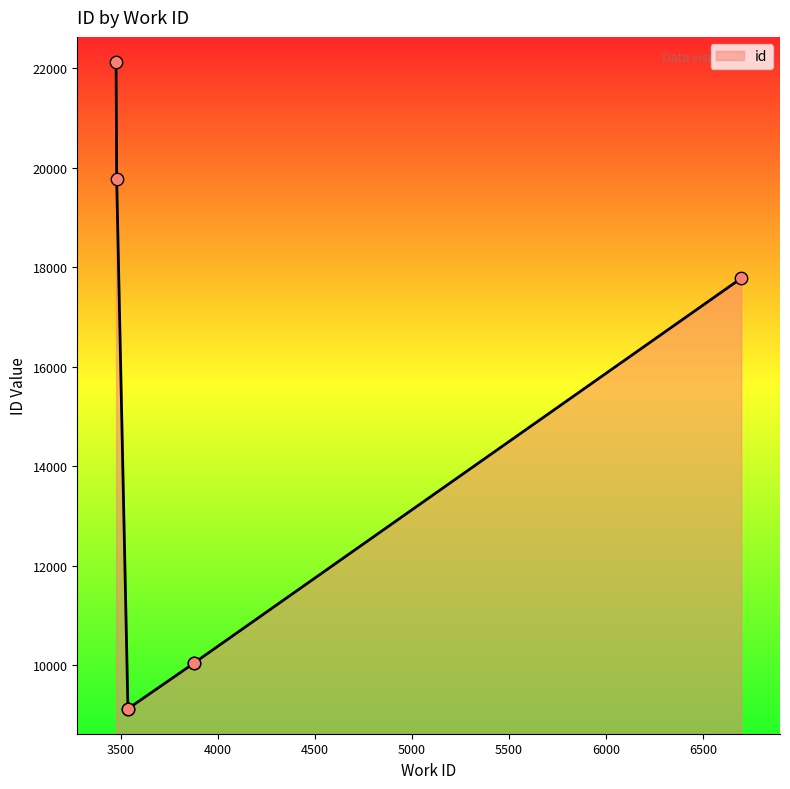

What is the change in value from 3876 to 6696?

+7736